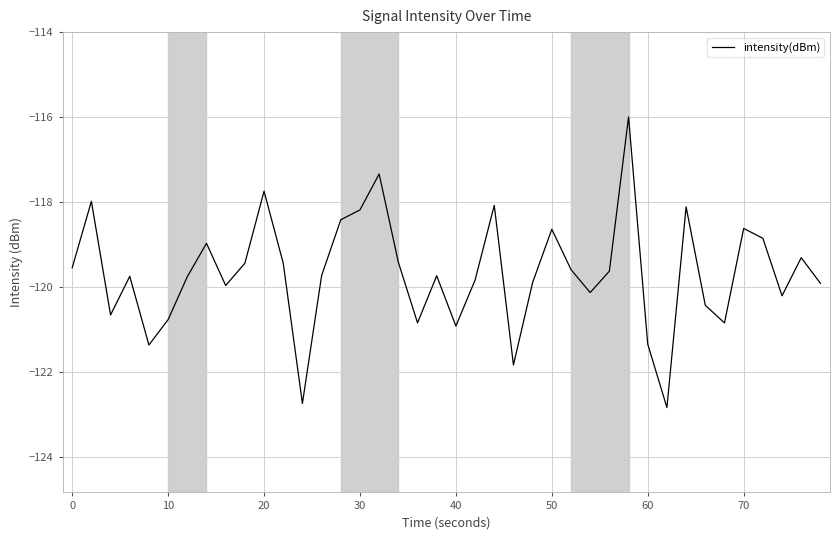

What is the greatest value displayed?

-116.0